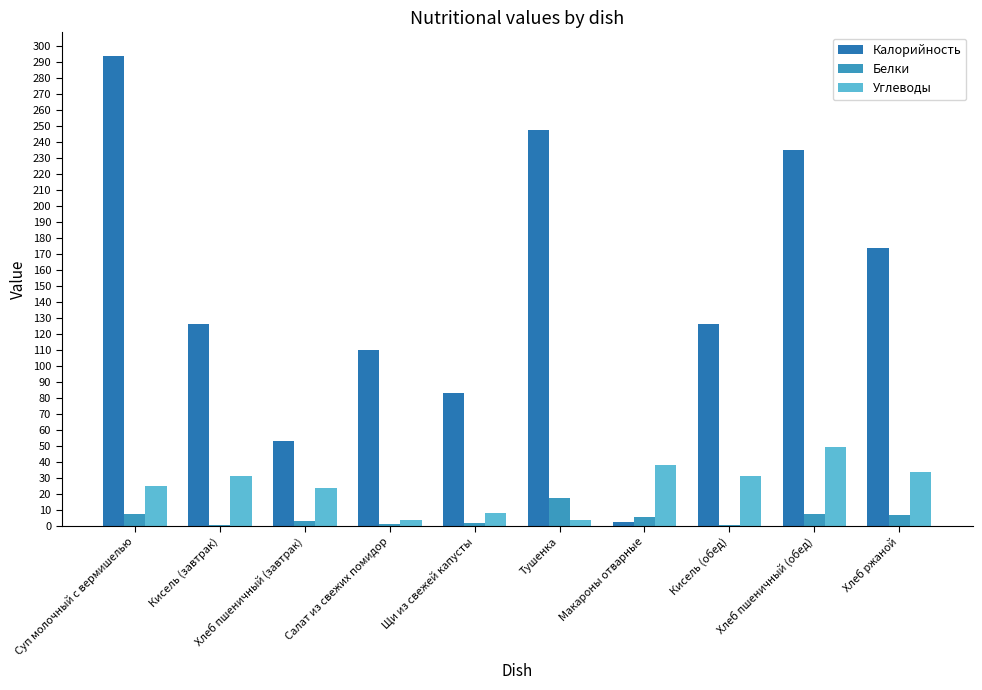

Reading right to left, list all the values displayed in this chart.

Калорийность: Хлеб ржаной=174.0	Хлеб пшеничный (обед)=235.0	Кисель (обед)=126.0	Макароны отварные=2.5	Тушенка=247.5	Щи из свежей капусты=83.0	Салат из свежих помидор=110.0	Хлеб пшеничный (завтрак)=53.0	Кисель (завтрак)=126.0	Суп молочный с вермишелью=294.0
Белки: Хлеб ржаной=6.6	Хлеб пшеничный (обед)=7.6	Кисель (обед)=0.3	Макароны отварные=5.5	Тушенка=17.2	Щи из свежей капусты=1.8	Салат из свежих помидор=1.0	Хлеб пшеничный (завтрак)=2.7	Кисель (завтрак)=0.3	Суп молочный с вермишелью=7.0
Углеводы: Хлеб ржаной=33.4	Хлеб пшеничный (обед)=49.2	Кисель (обед)=31.1	Макароны отварные=37.8	Тушенка=3.5	Щи из свежей капусты=7.8	Салат из свежих помидор=3.5	Хлеб пшеничный (завтрак)=23.9	Кисель (завтрак)=31.1	Суп молочный с вермишелью=24.7